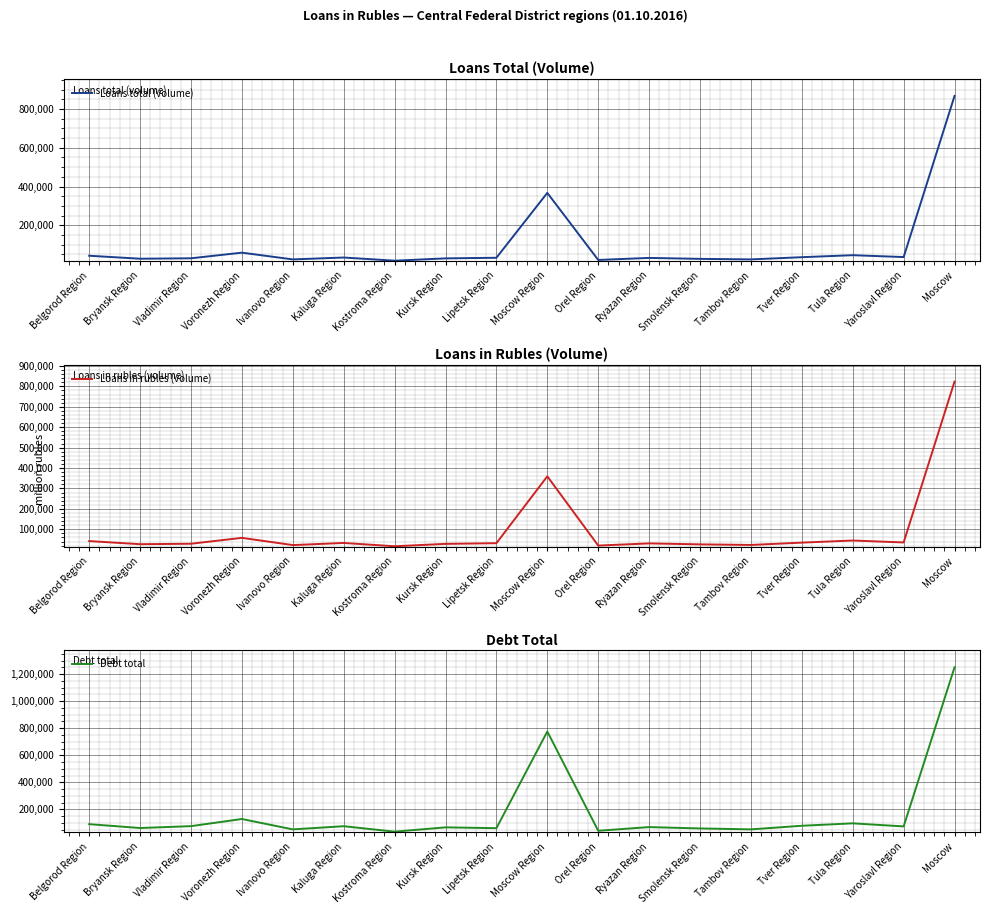

What is the sum of all Loans in rubles (volume) values?

1687498